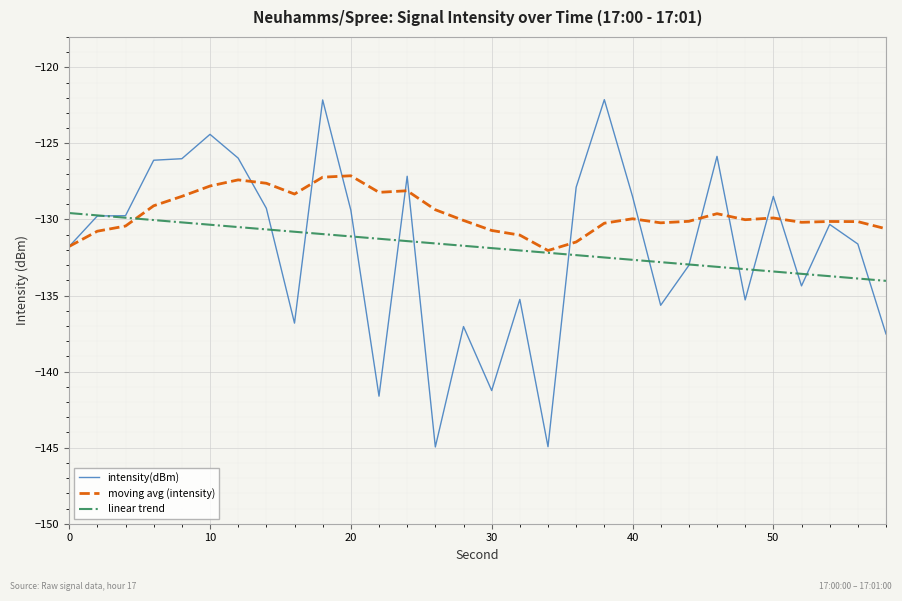

Rank the series by their maximum value, from lowest to highest.

linear trend, moving avg (intensity), intensity(dBm)